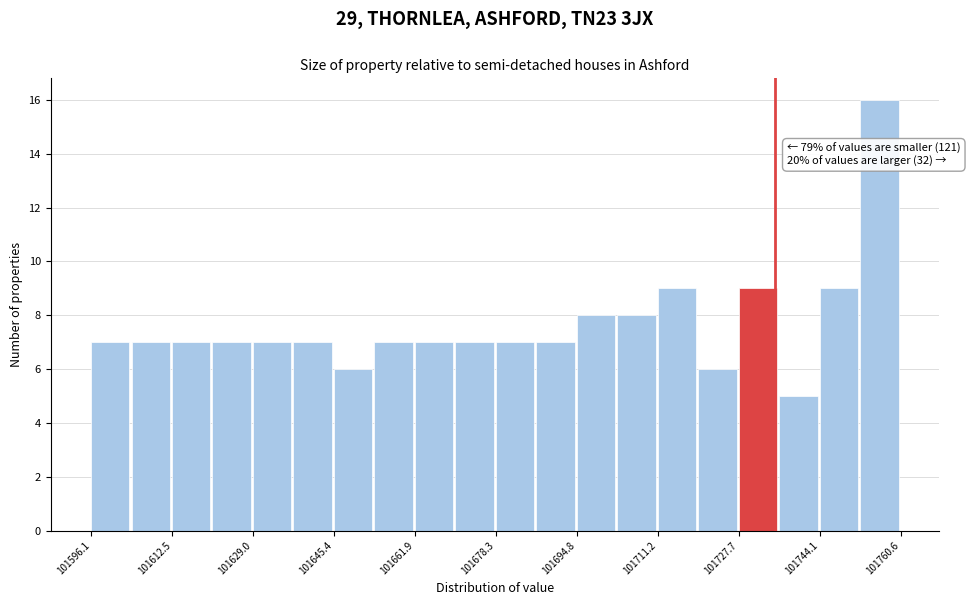

Which range on the x-axis has the tallest bar?

101752 to 101760